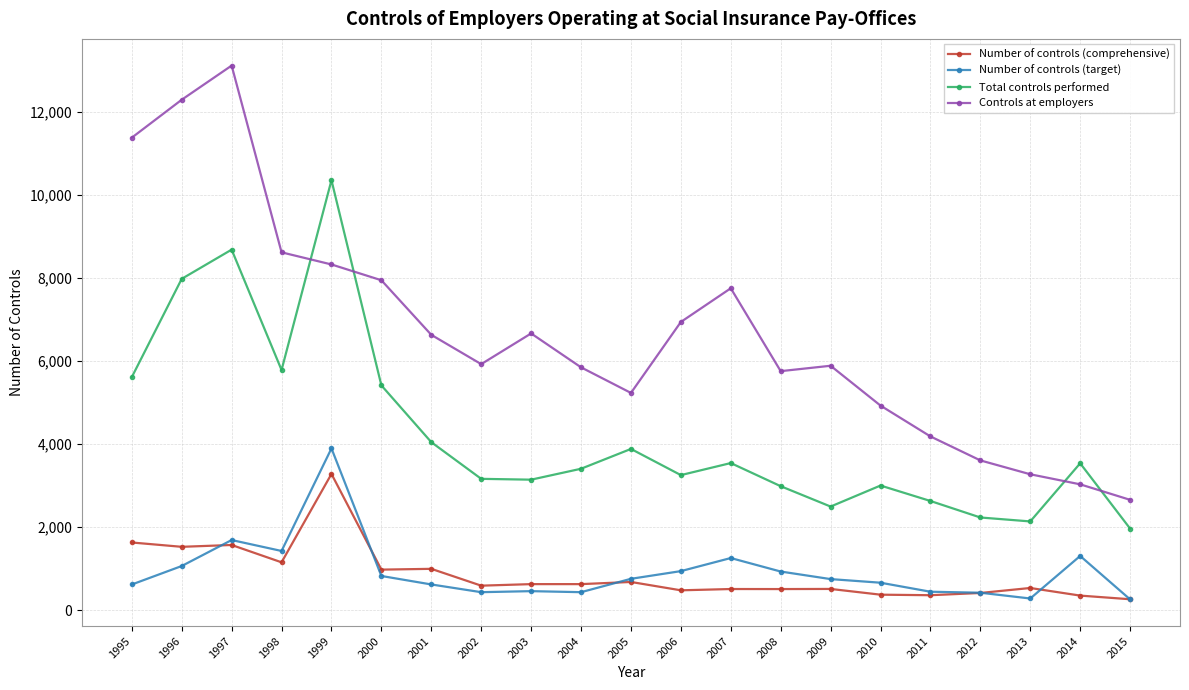

True or false: Total controls performed has more than 0 interior local peaks.

True